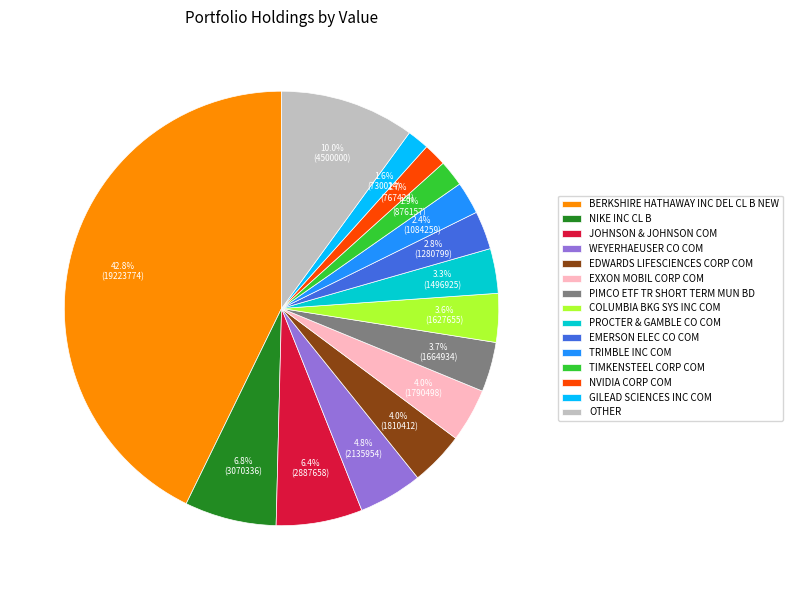

Which category has the biggest portion of the pie?

BERKSHIRE HATHAWAY INC DEL CL B NEW